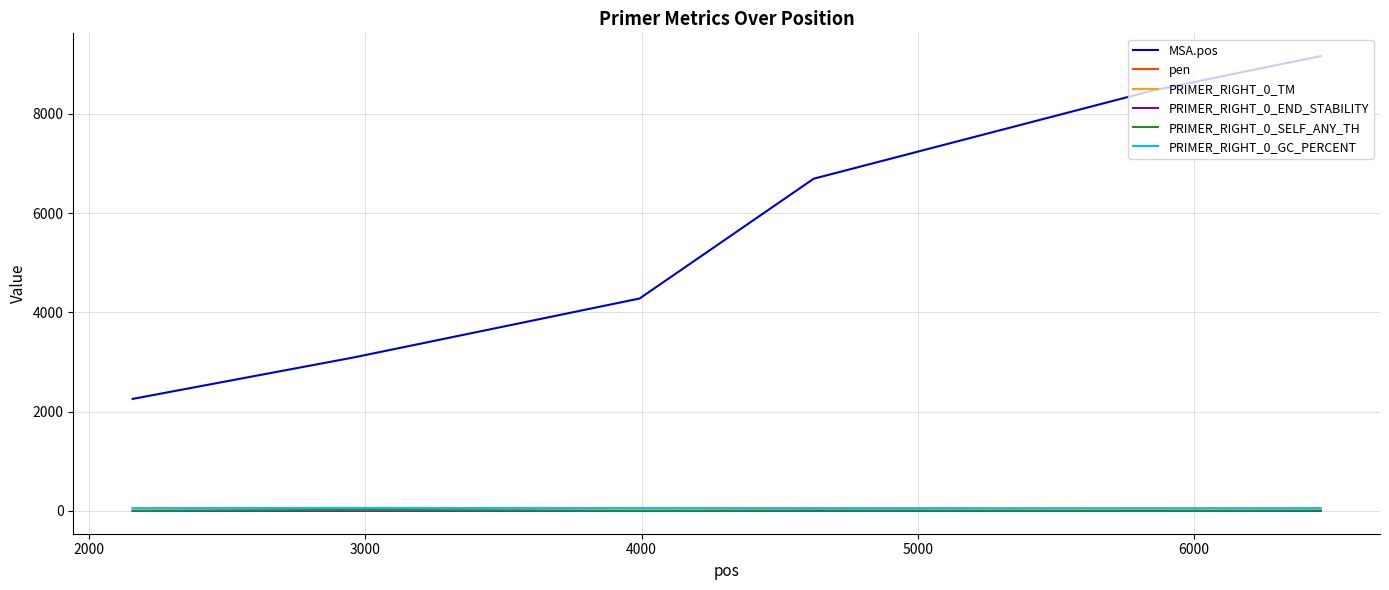

What is the difference between the maximum and minimum values in the PRIMER_RIGHT_0_SELF_ANY_TH series?

22.1